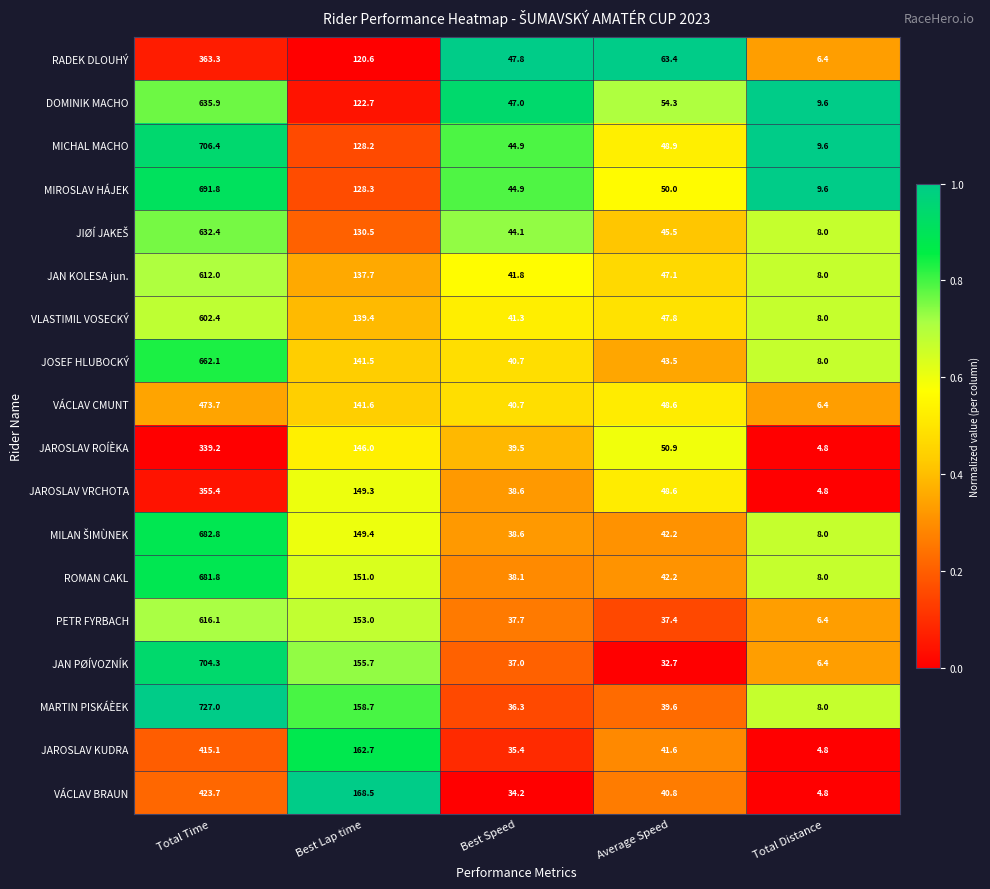

How many distinct data groups are displayed?

18